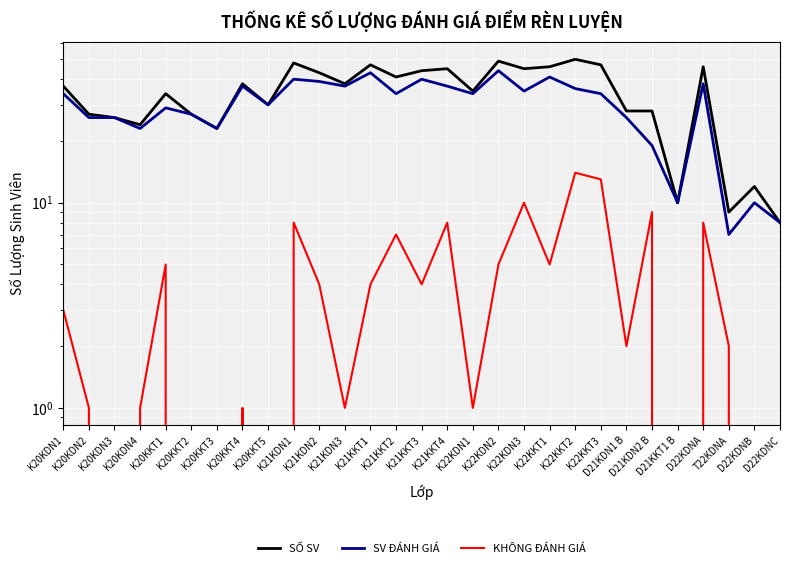

Is it true that SV ĐÁNH GIÁ equals 23 at K22KKT3?

False